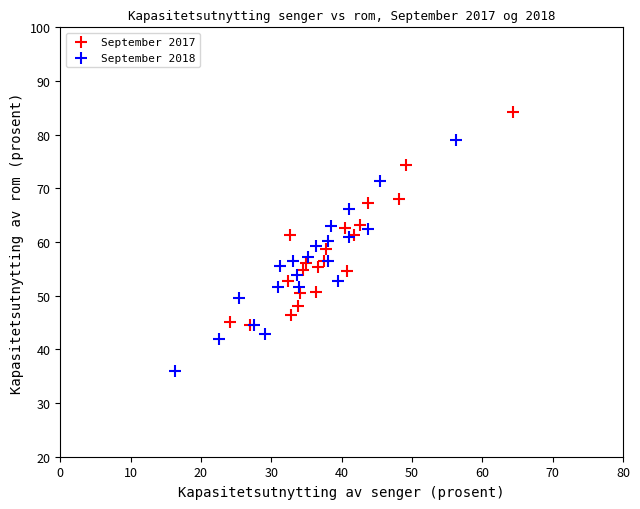

What are all the series names shown in the legend?

September 2017, September 2018